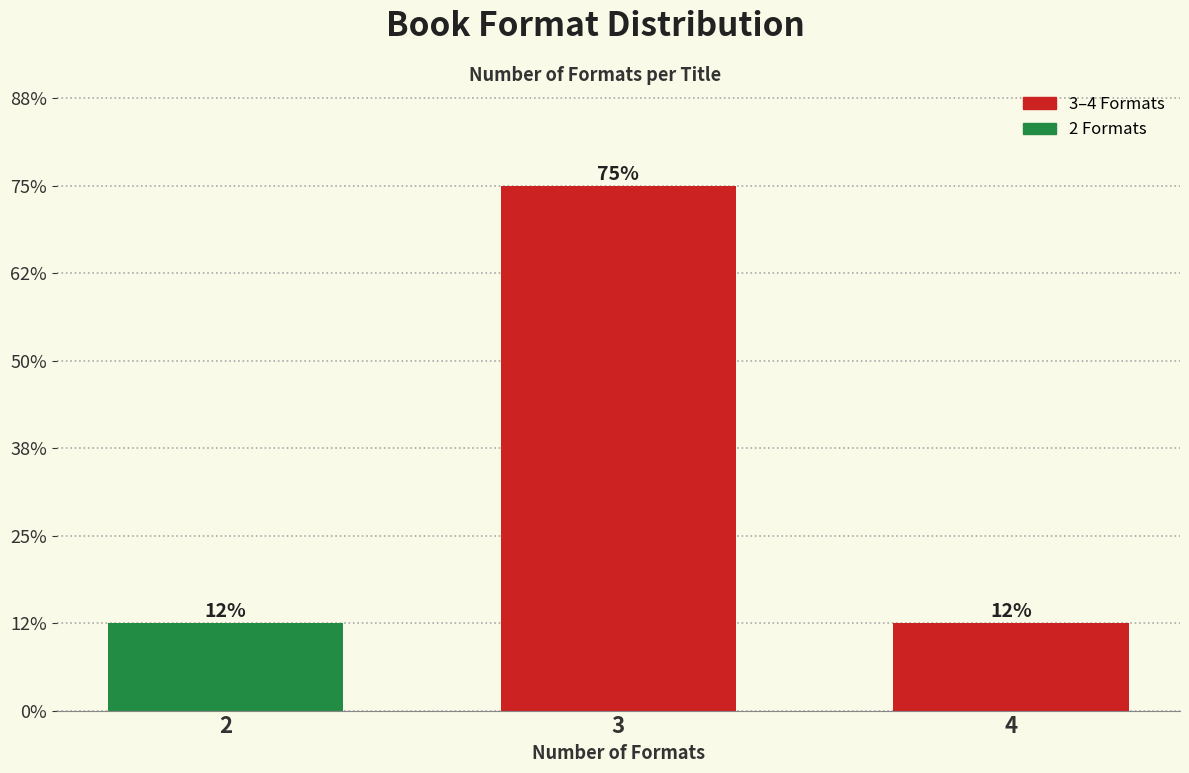

Are the bars horizontal?

No